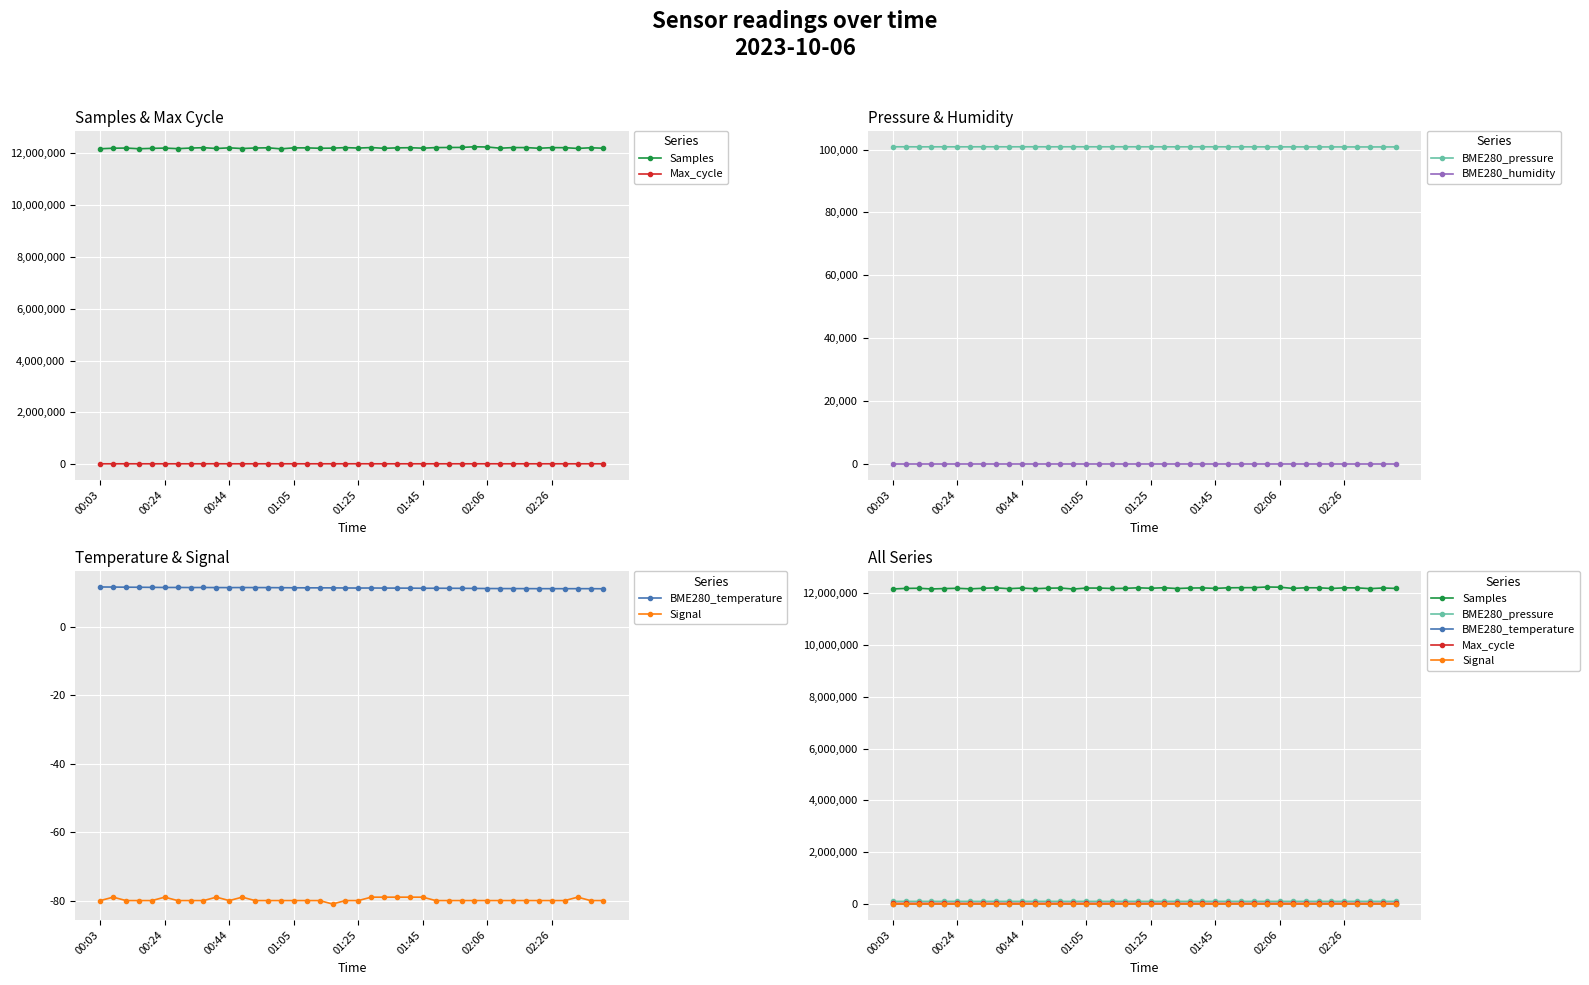

How many data points in Signal are less than -80?

1